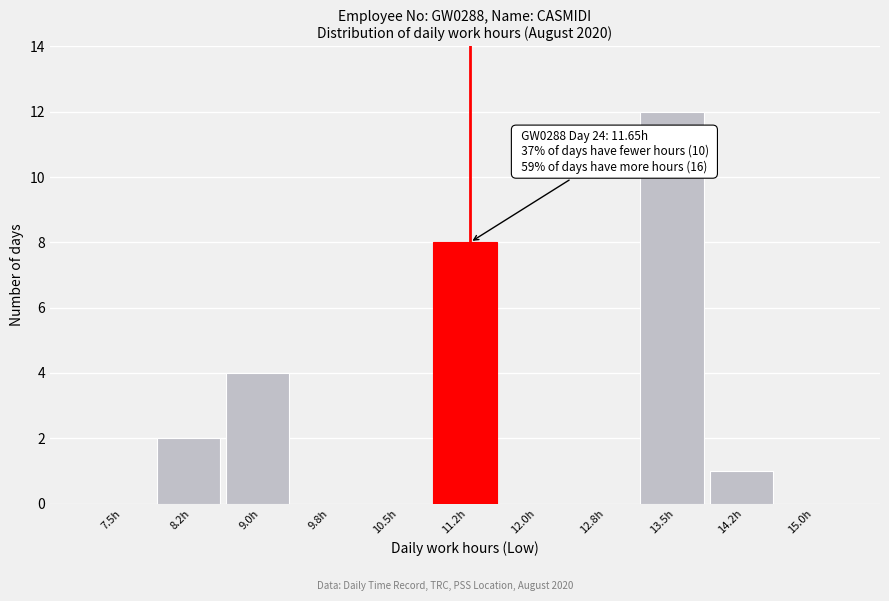

Reading left to right, list all the values displayed in this chart.

7.5h=0	8.2h=2	9.0h=4	9.8h=0	10.5h=0	11.2h=8	12.0h=0	12.8h=0	13.5h=12	14.2h=1	15.0h=0